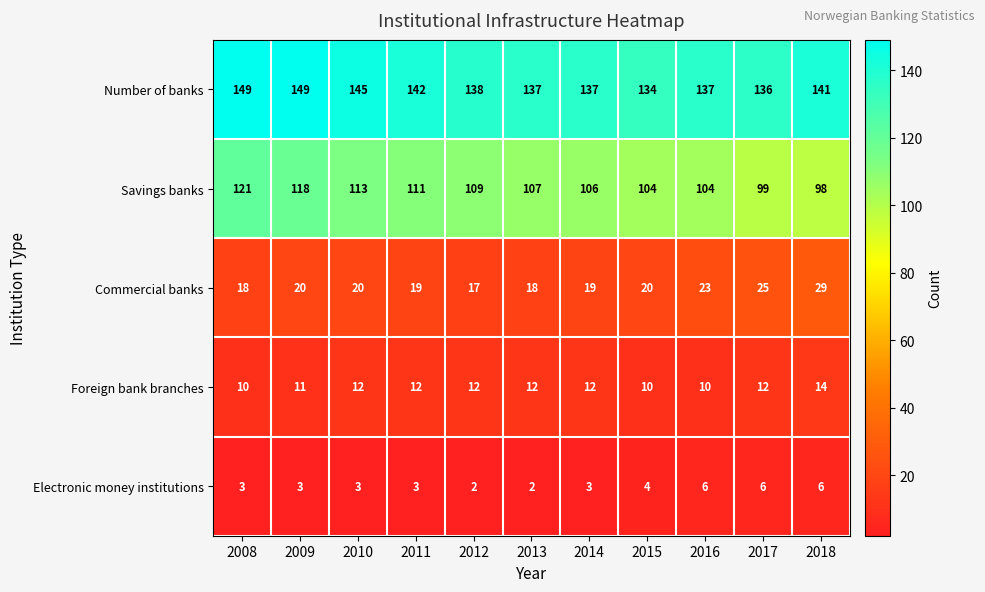

The Savings banks series shows 151 at 2015. True or false?

False